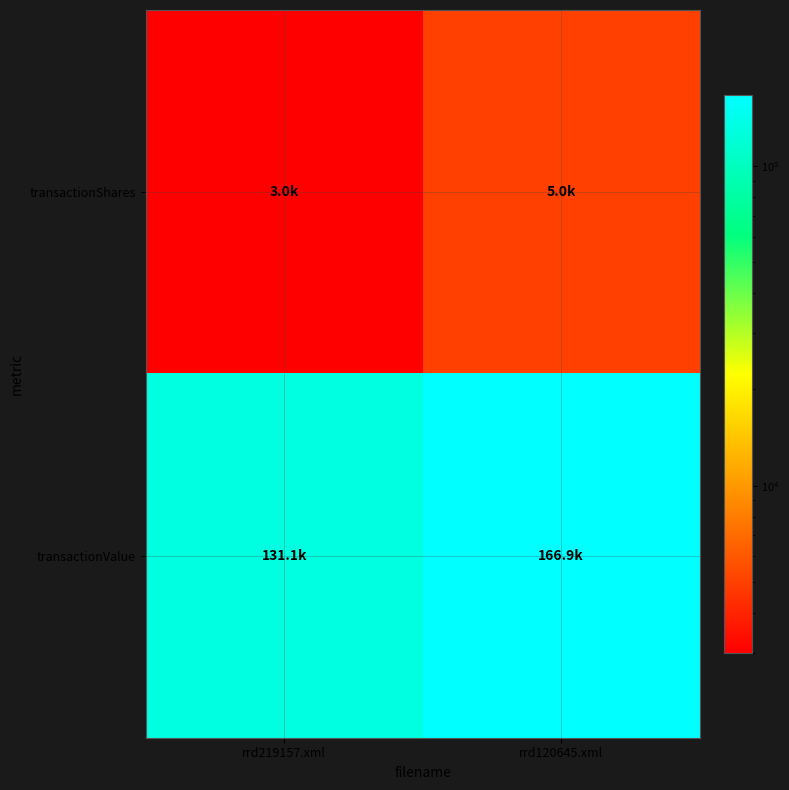

What is the difference between the highest and lowest values at rrd219157.xml?

128060